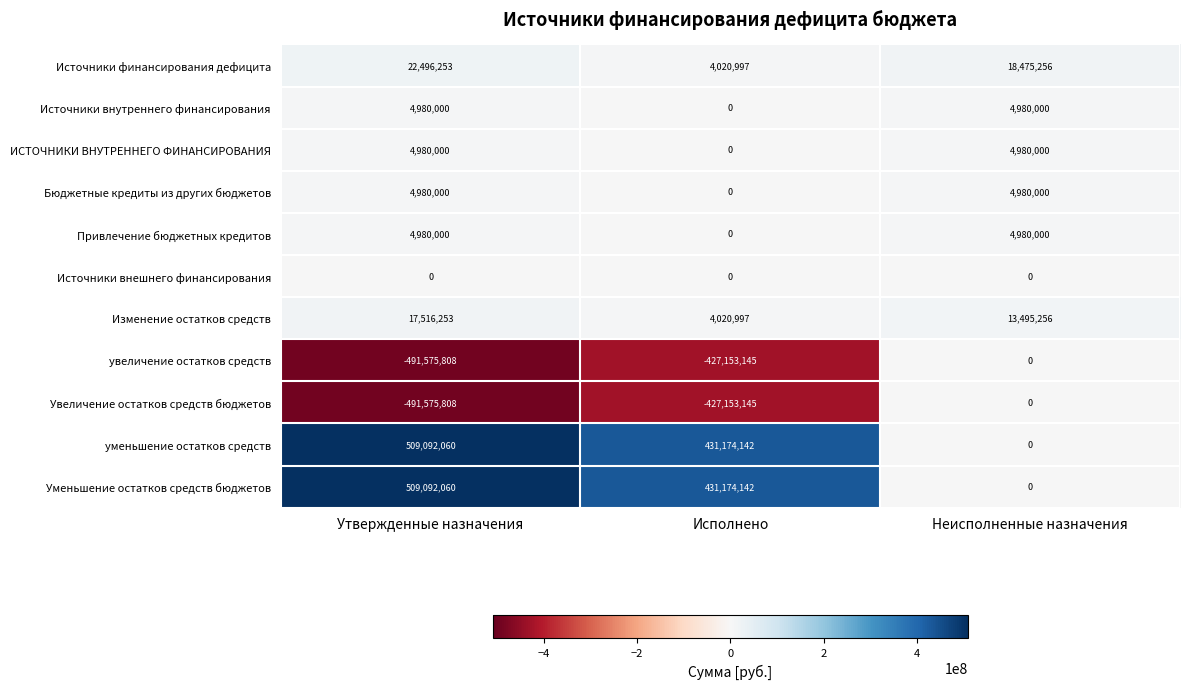

What is the difference between the highest and lowest values at Неисполненные назначения?

18475256